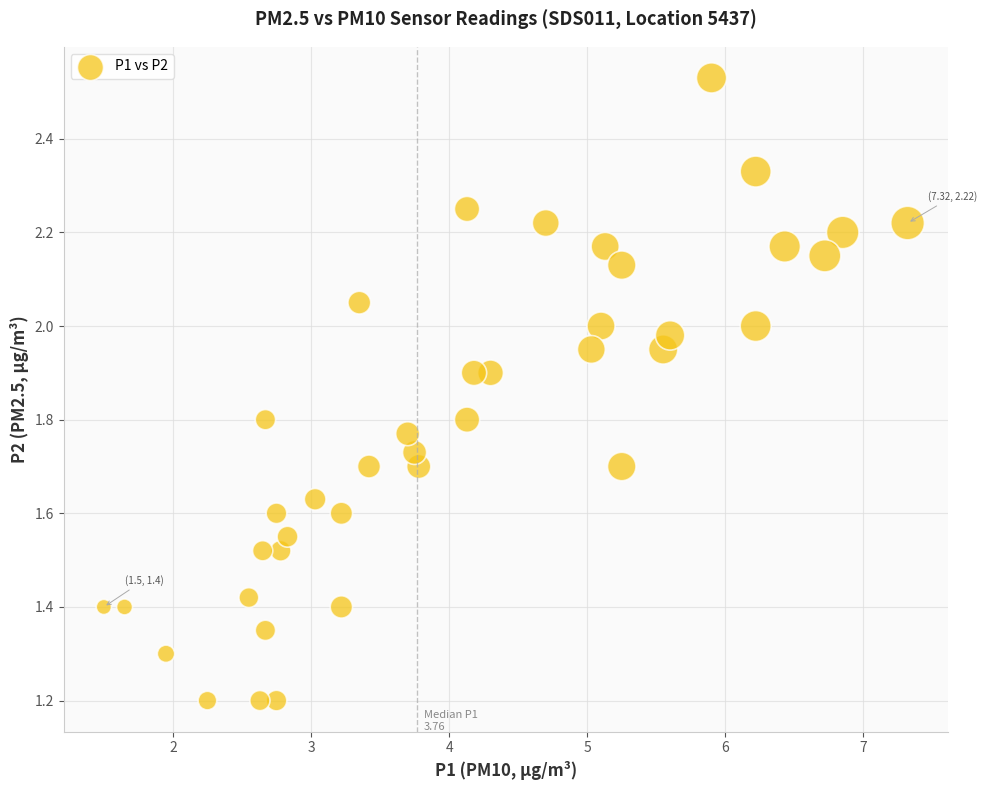

What is the range of X values (max minus min)?

5.8